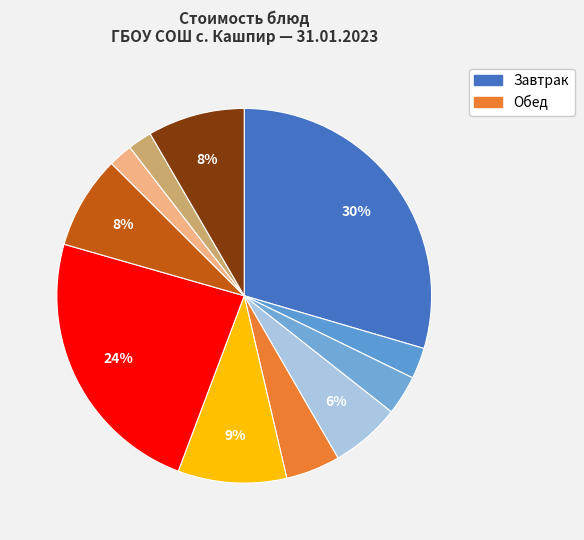

How many segments does this pie chart have?

11